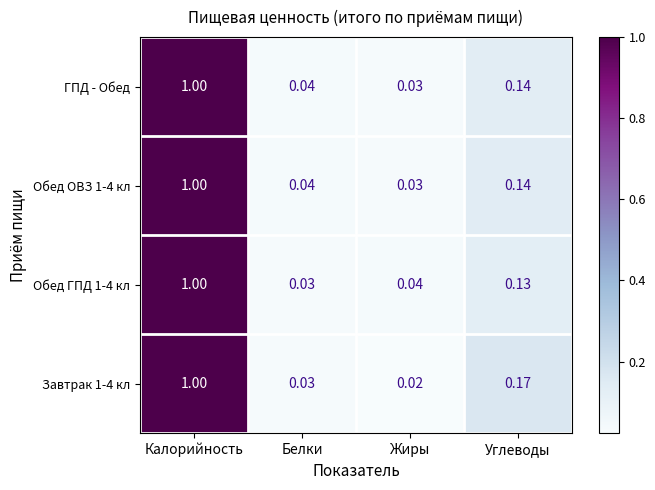

At which category is the sum across all series the highest?

Калорийность